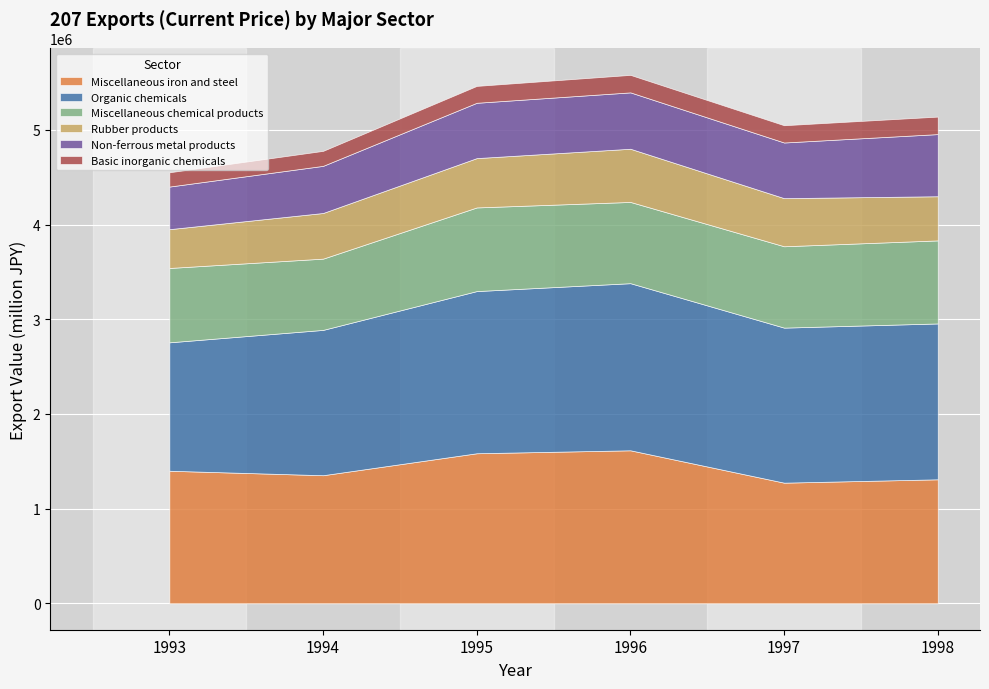

Where is the first local maximum for Miscellaneous iron and steel?

1996